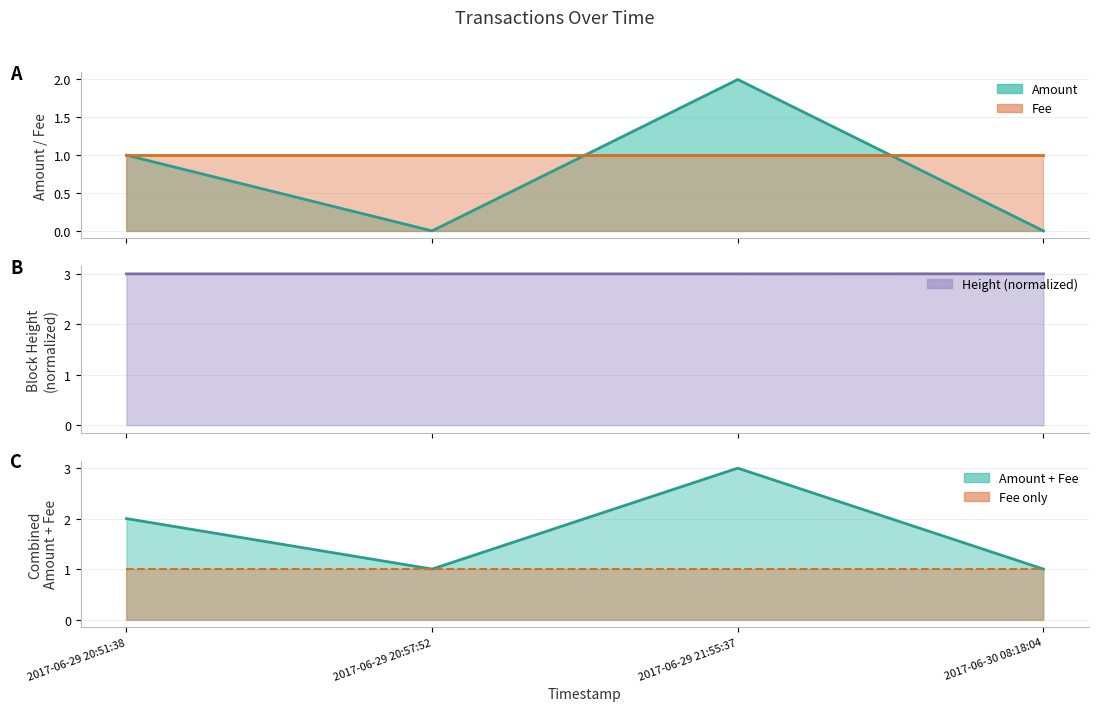

How many data points are less than 1?

2